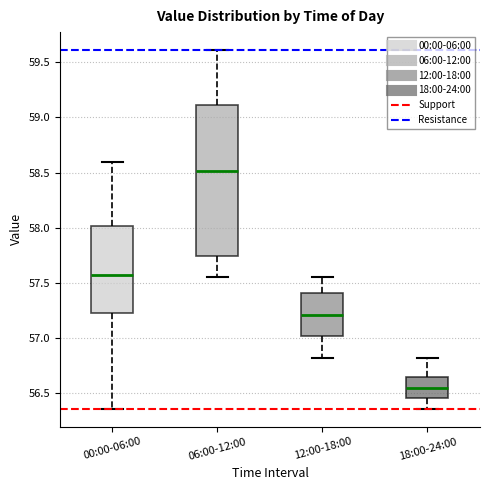

Where does the upper whisker of the box for 06:00-12:00 end on the y-axis? The values are not printed on the chart, so give them approximately, as read against the axis.

59.60